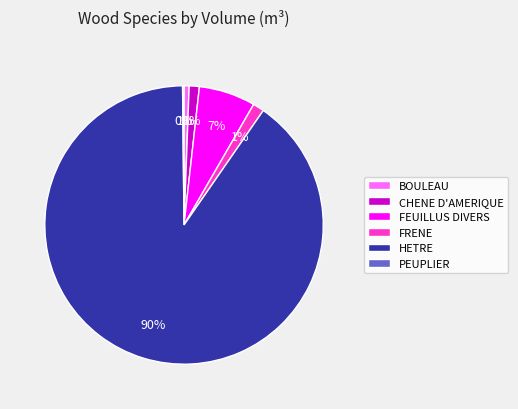

Combined, do BOULEAU and FEUILLUS DIVERS account for over 50%?

No